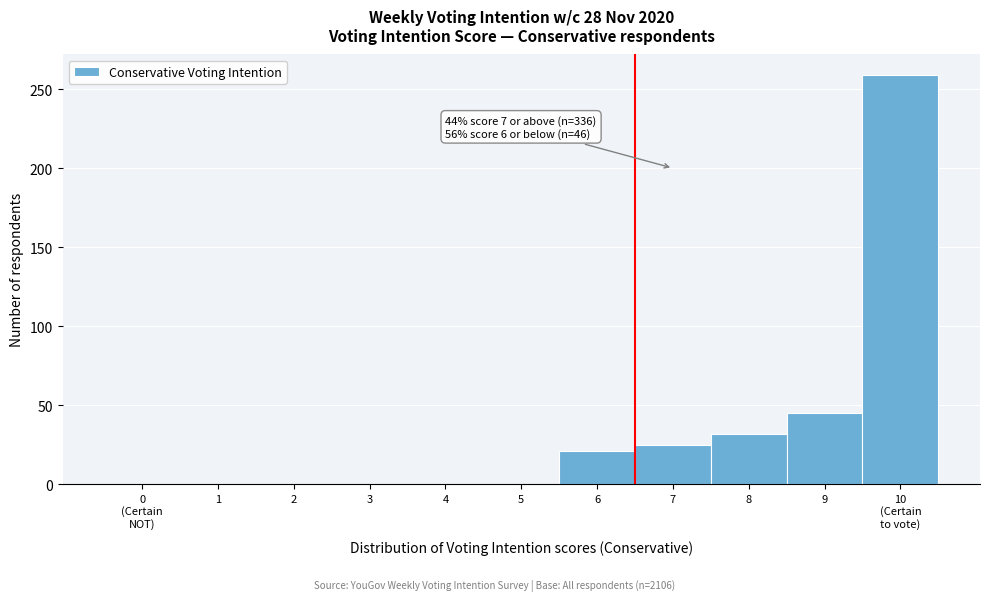

What is the change in value from 1 to 7?

+25